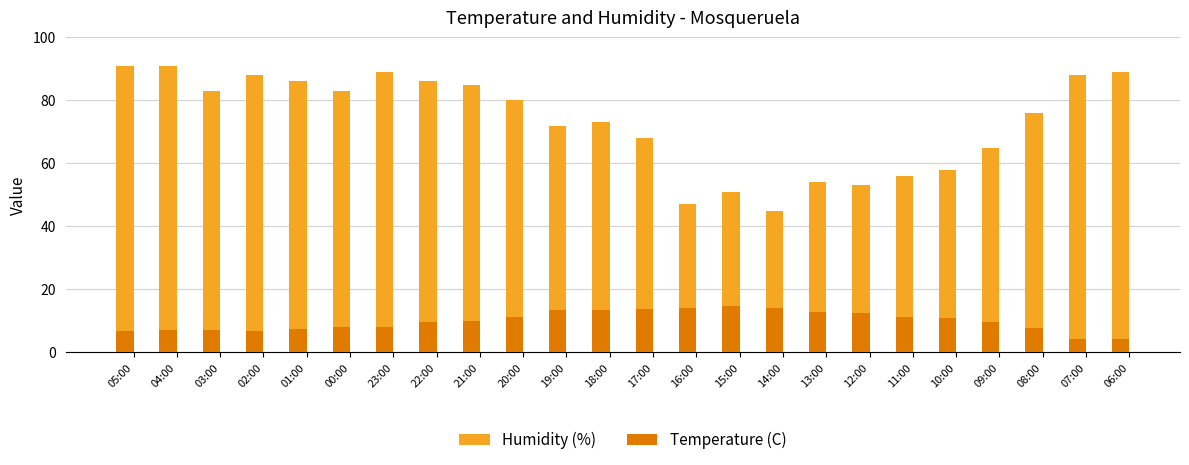

At which category is the sum across all series the highest?

04:00